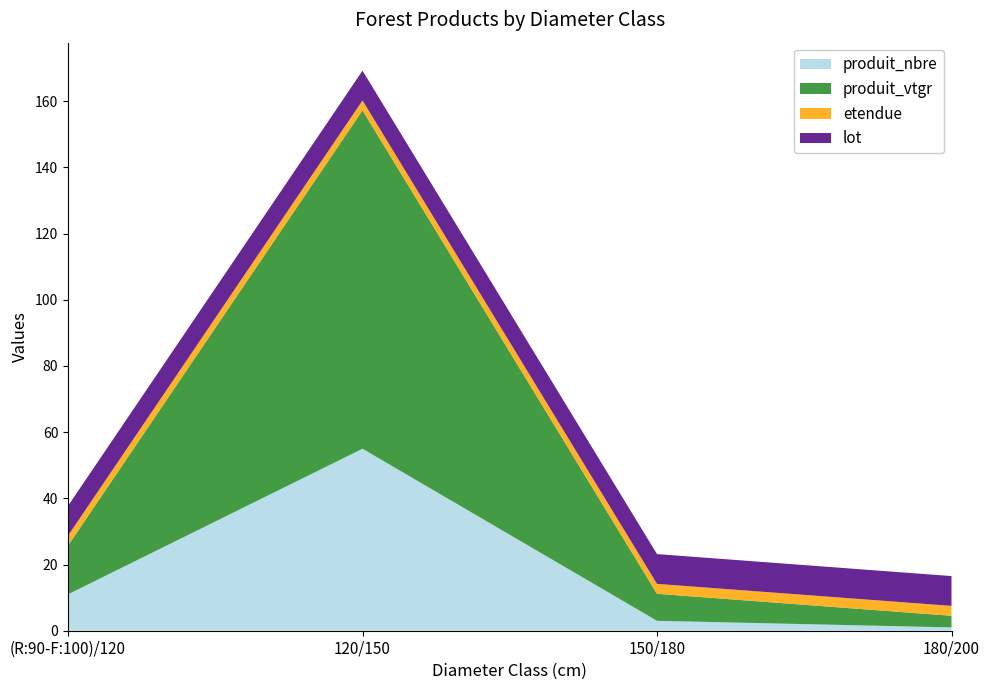

Reading left to right, list all the values displayed in this chart.

produit_nbre: 11.0	55.0	3.0	1.0
produit_vtgr: 14.7	102.3	8.2	3.5
etendue: 3.0	3.0	3.0	3.0
lot: 9.0	9.0	9.0	9.0